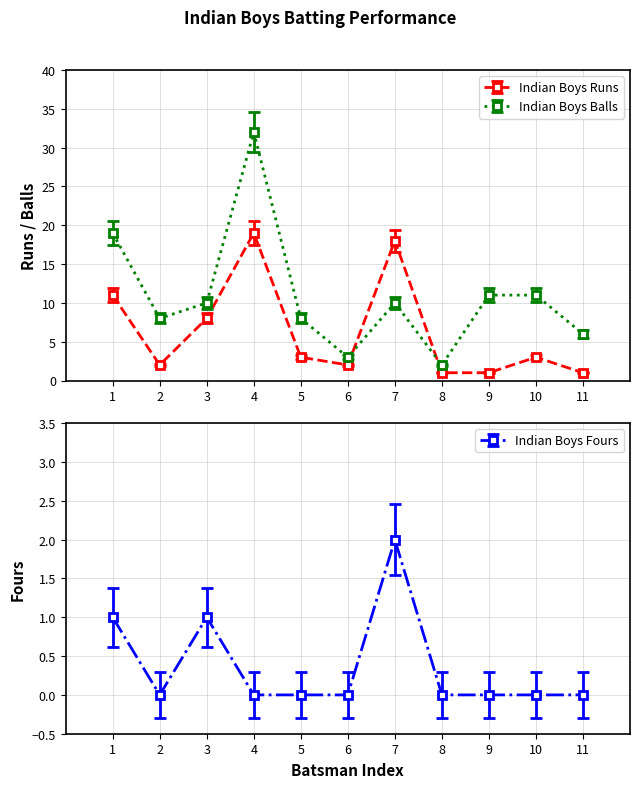

Is the value of Indian Boys Balls at 5 greater than the value of Indian Boys Runs at 10?

Yes